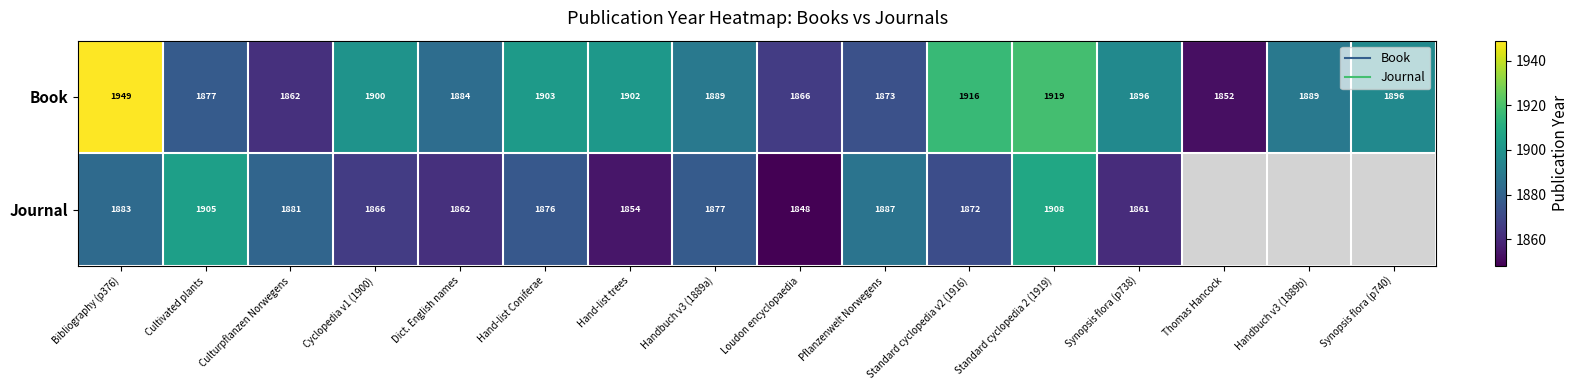

What is the spread (max minus min) of values at Synopsis flora (p738)?

35.0